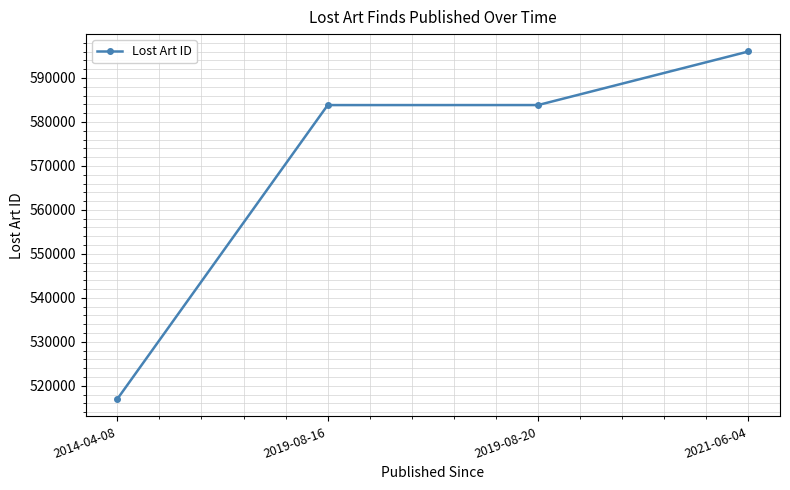

Between 2021-06-04 and 2019-08-16, which is larger?

2021-06-04